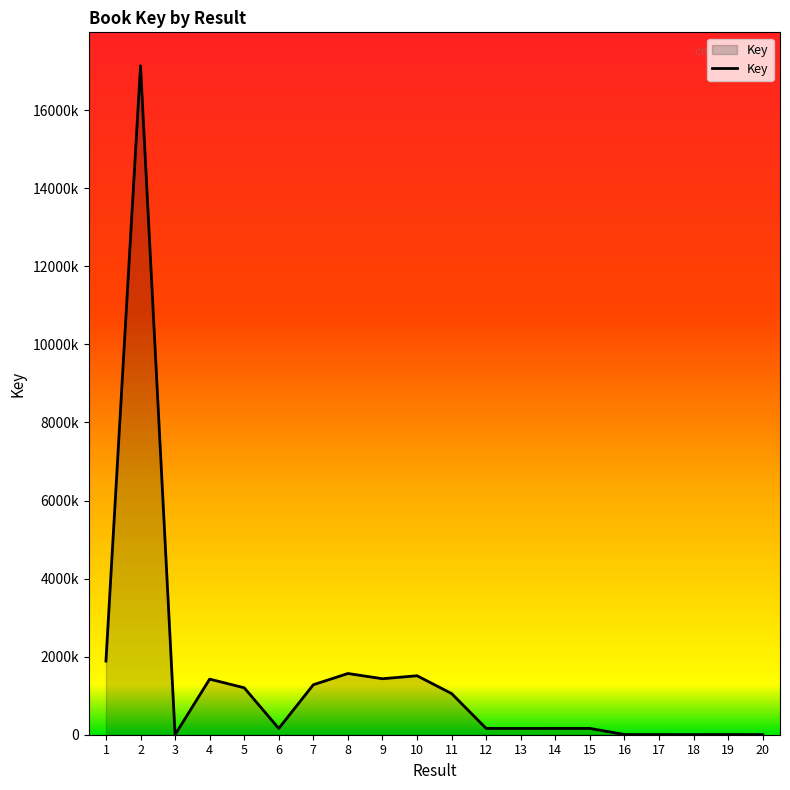

Does the chart display data point markers on the line(s)?

No